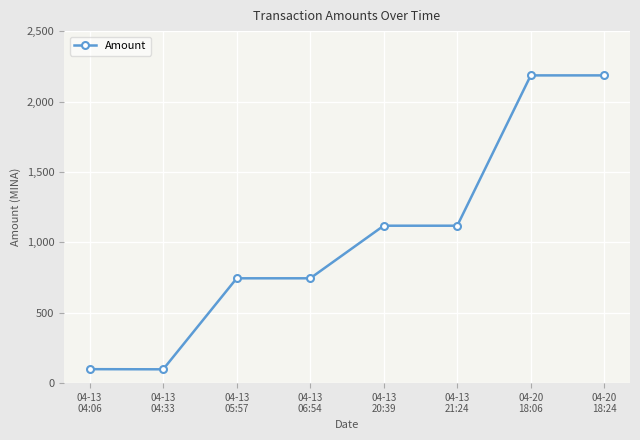

Does the chart have visible grid lines?

Yes